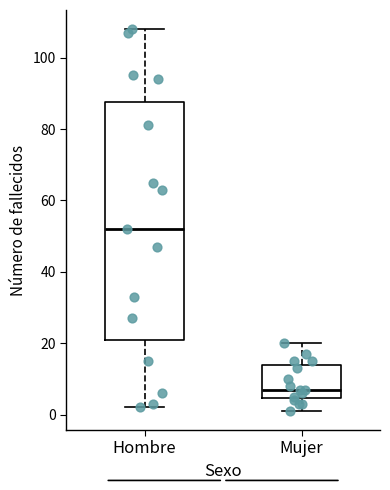

Reading left to right, transcribe this box plot: for each box, give where its median line is, the range the box spans, and where its two whiskers end, as read against the y-axis. The values are not printed on the chart, so give them approximately, as read against the axis.

Hombre: median 52, box 22 to 88, whiskers 2 to 108
Mujer: median 8, box 4 to 14, whiskers 2 to 20